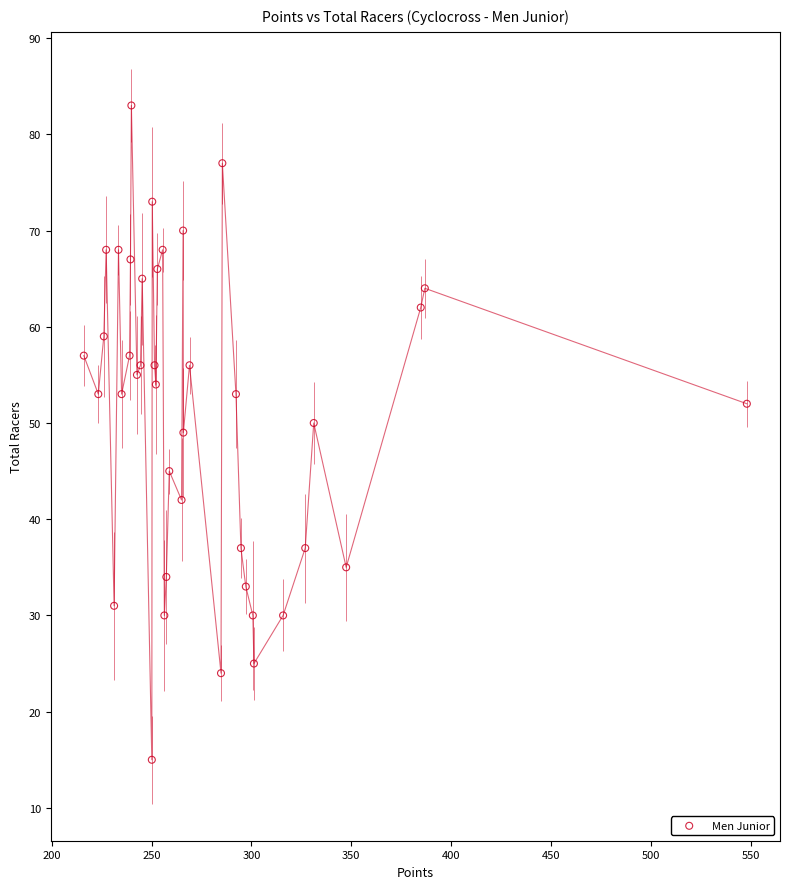

What is the range of Y values (max minus min)?

68